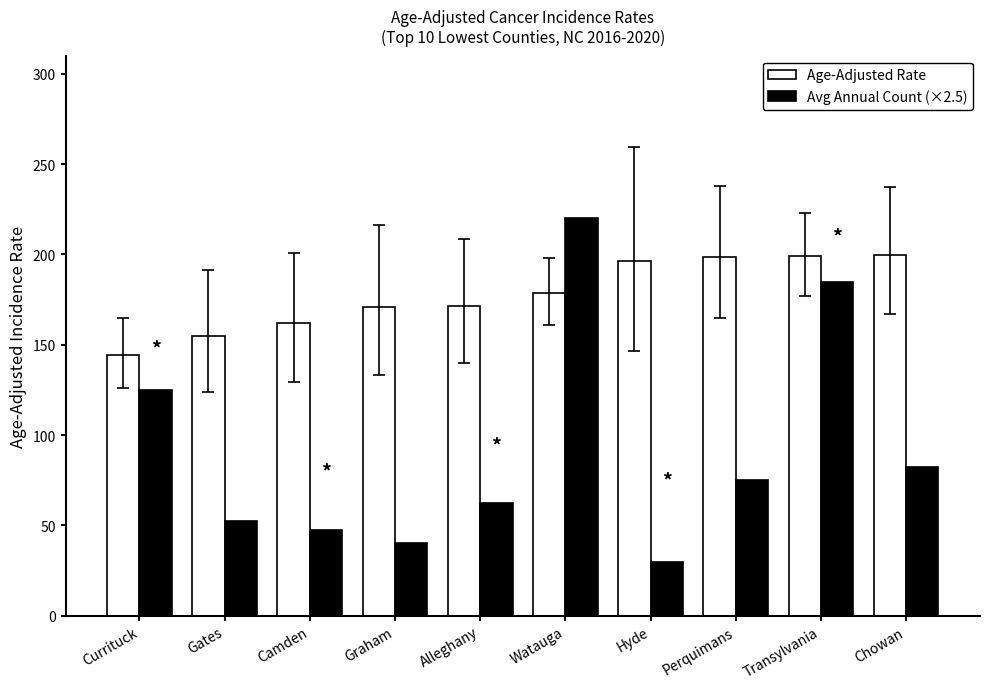

Which series has the largest range (max minus min)?

Avg Annual Count (×2.5)